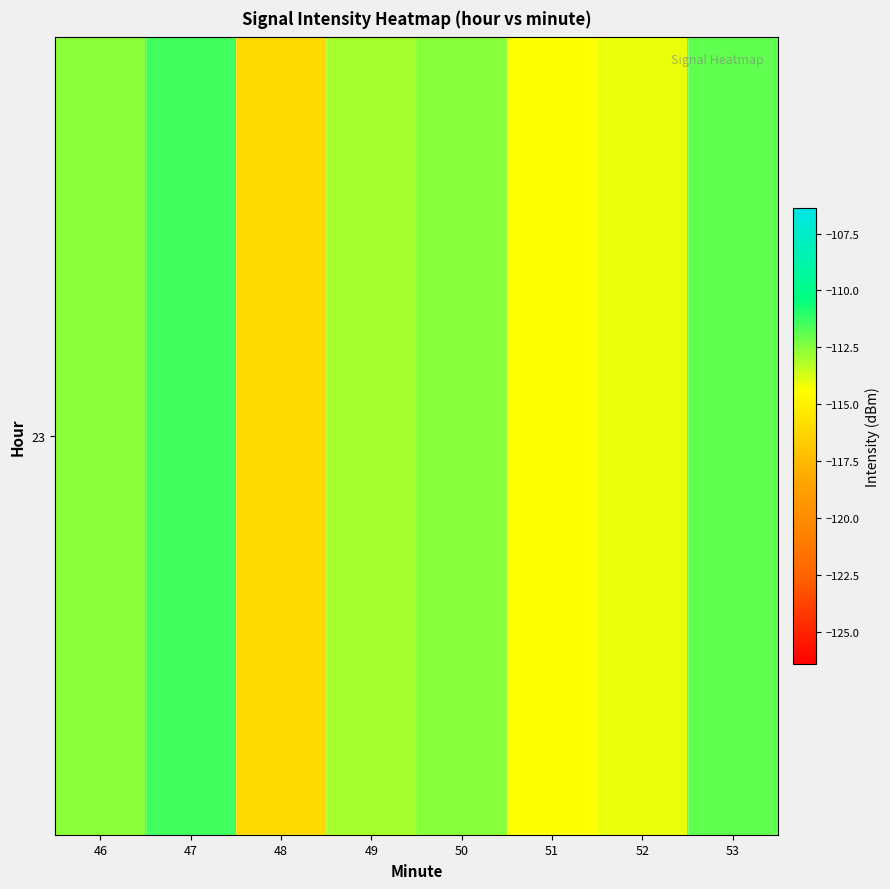

Which category has the lowest value across all series?

48